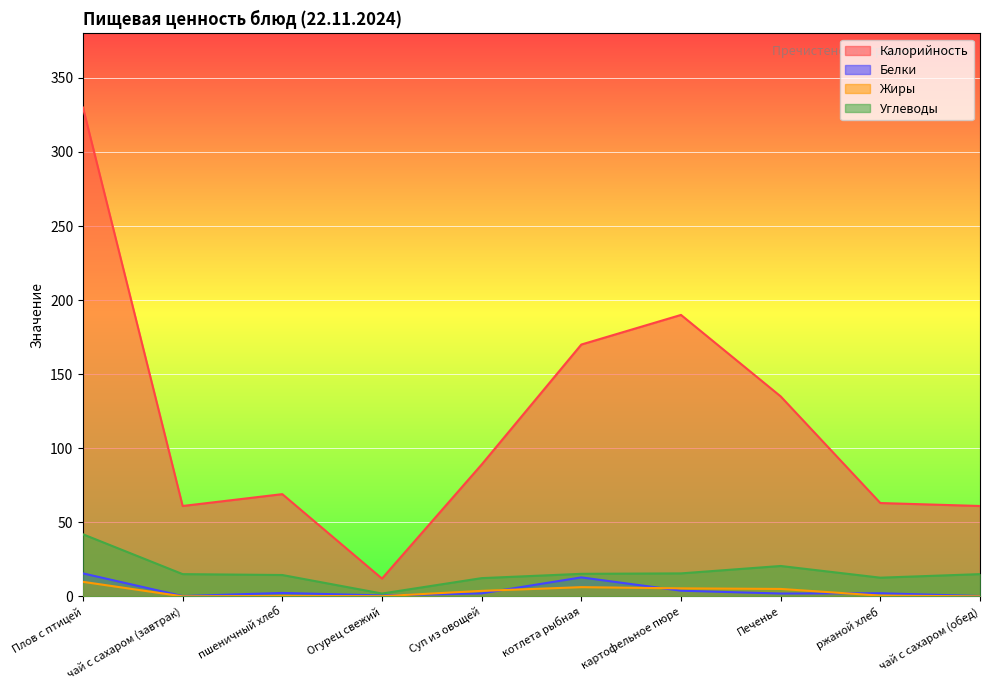

Between пшеничный хлеб and Печенье, which is larger?

Печенье